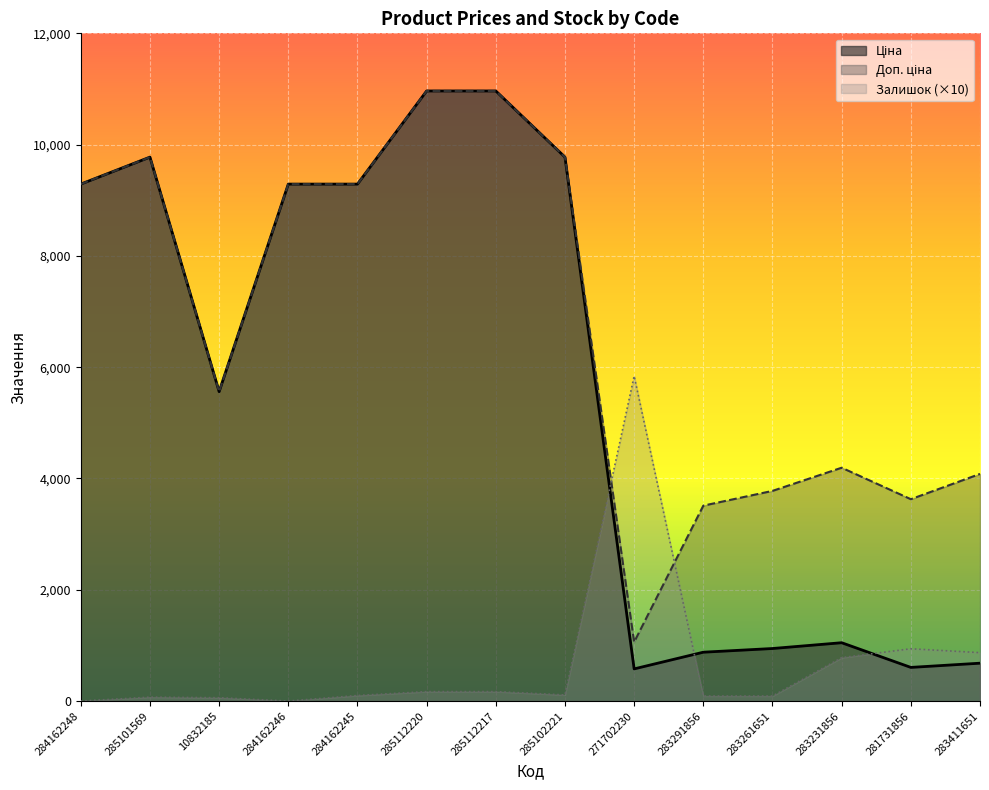

Reading right to left, extract all data points from this chart.

Ціна: 680.4	604.6	1048.4	944.2	878.0	578.1	9775.5	10964.4	10964.4	9290.5	9290.5	5560.3	9775.5	9290.5
Доп. ціна: 4082.3	3627.9	4193.5	3777.0	3511.9	1060.0	9775.5	10964.4	10964.4	9290.5	9290.5	5560.3	9775.5	9290.5
Залишок: 870.0	940.0	780.0	90.0	90.0	5840.0	110.0	170.0	170.0	100.0	0.0	60.0	70.0	0.0